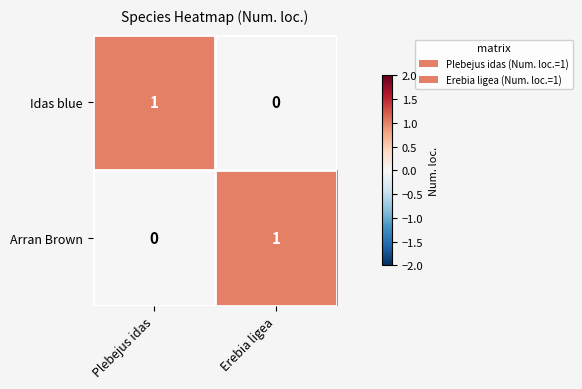

At Plebejus idas, list the series in order from largest to smallest.

Idas blue, Arran Brown